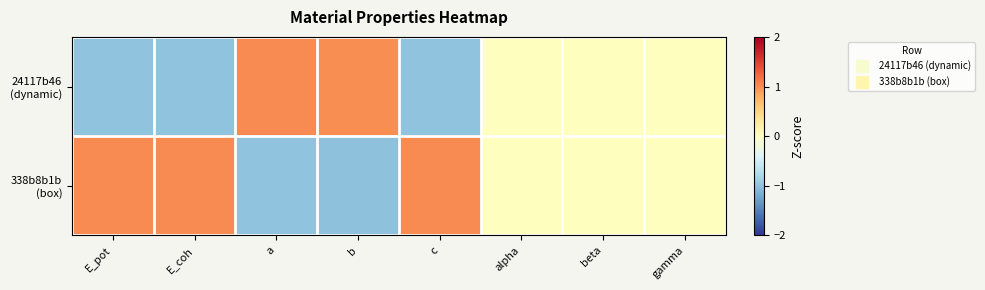

Between b and beta, which series saw the biggest shift?

338b8b1b (box)